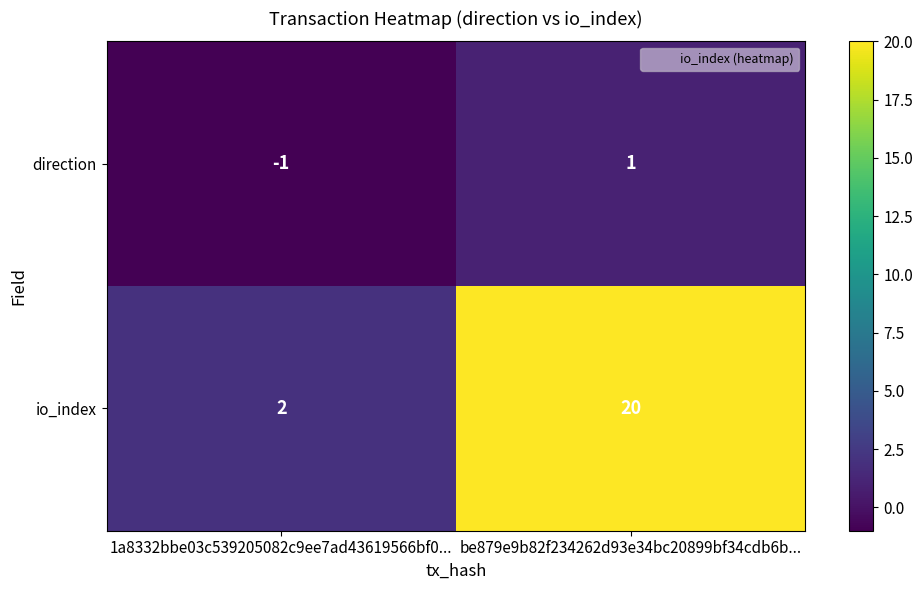

Which category has the lowest value across all series?

1a8332bbe03c539205082c9ee7ad43619566bf0...